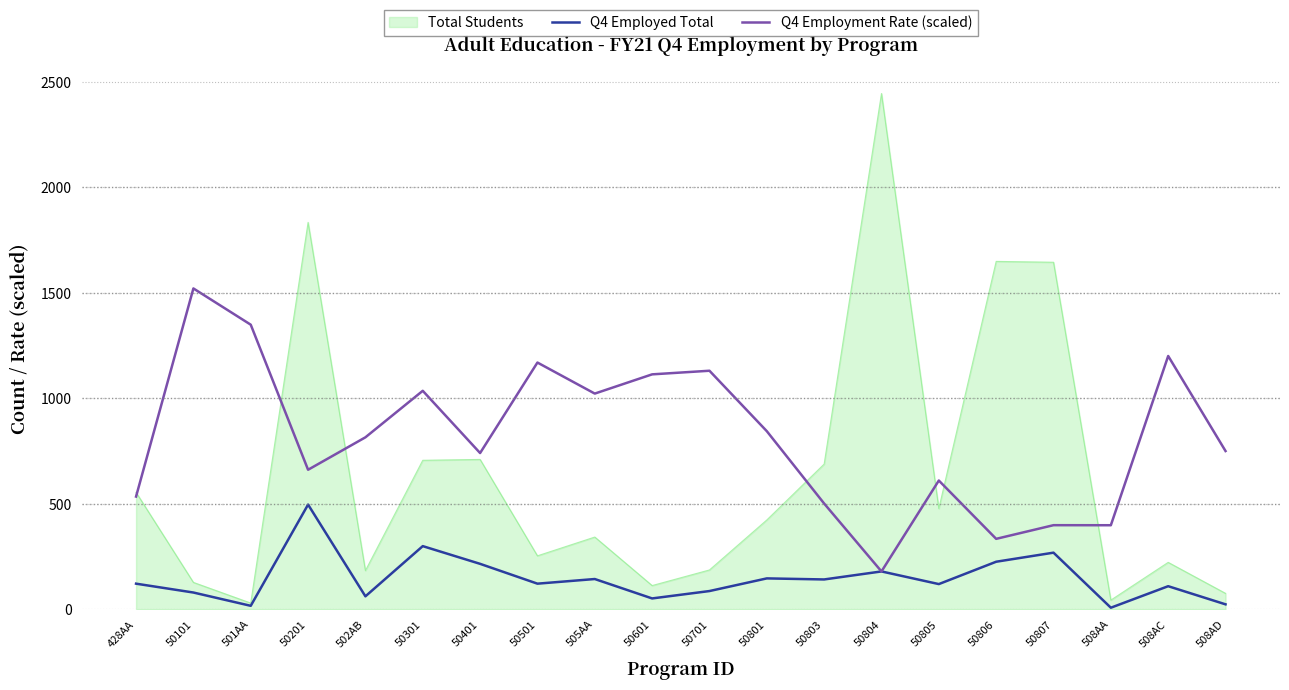

Is the value of Q4 Employment Rate (scaled) at 428AA greater than the value of Q4 Employed Total at 50301?

Yes